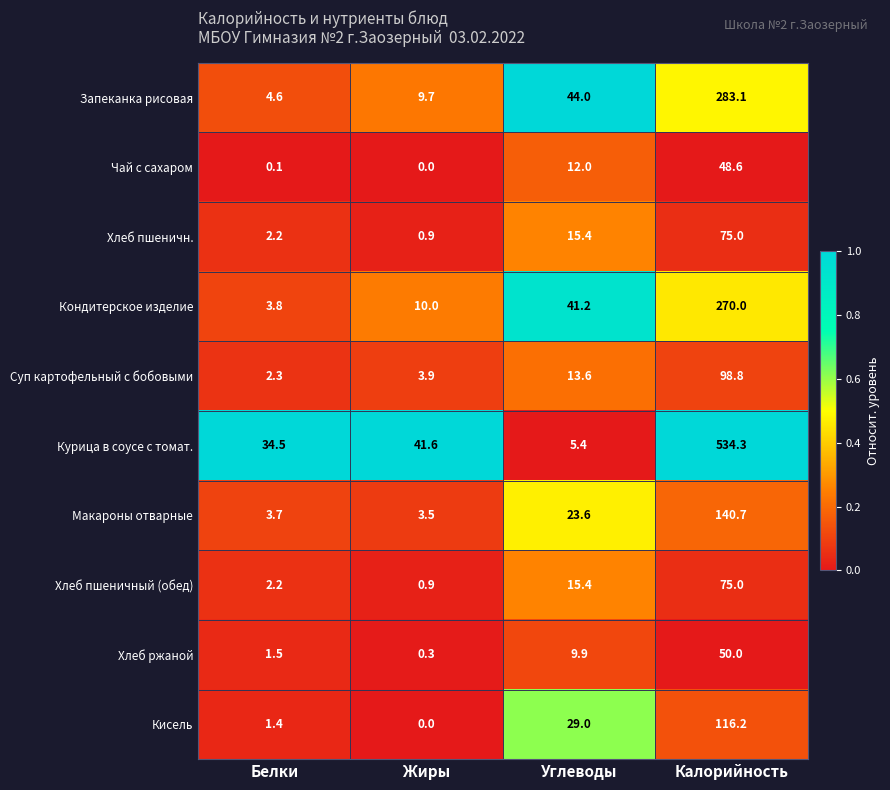

Is it true that Хлеб пшеничный (обед) equals 75.0 at Калорийность?

True